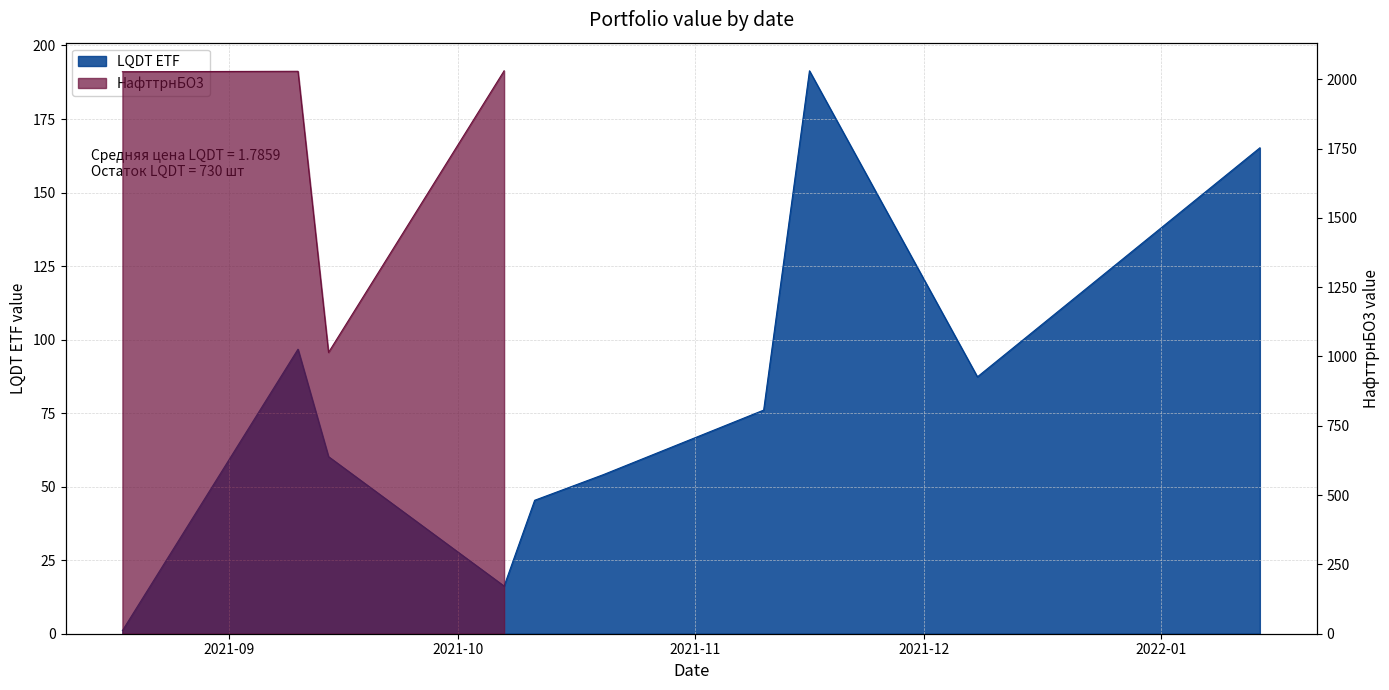

What is the label of the 4th point from the left?

2021-10-07